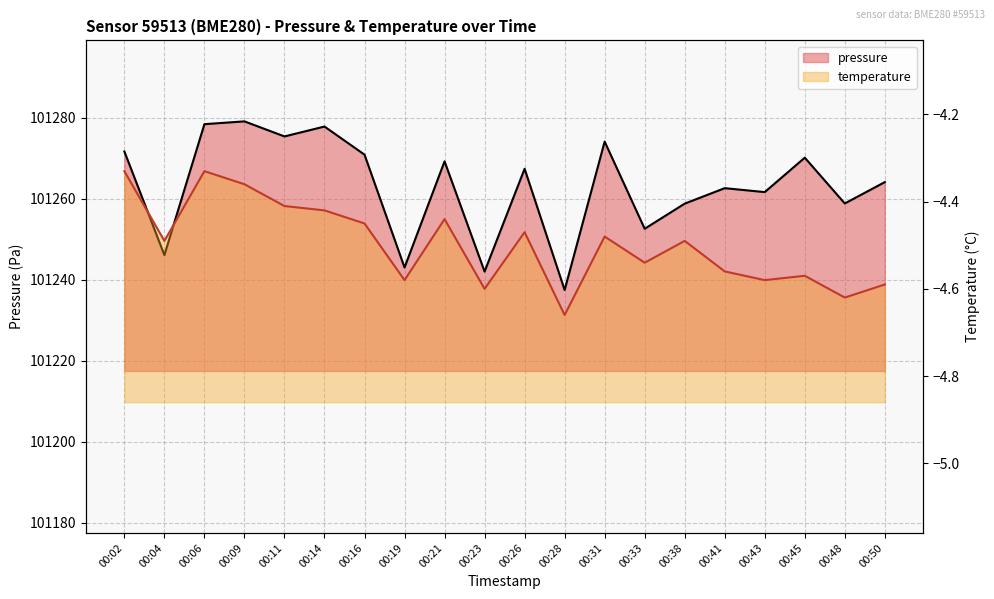

How many lines are shown in the chart?

2